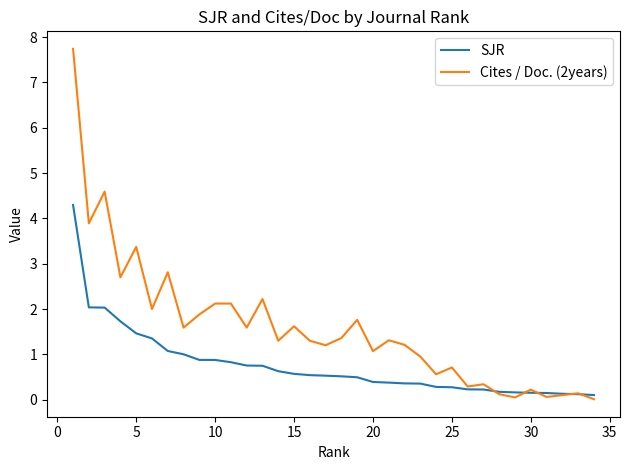

Which series has the widest spread of values?

Cites / Doc. (2years)